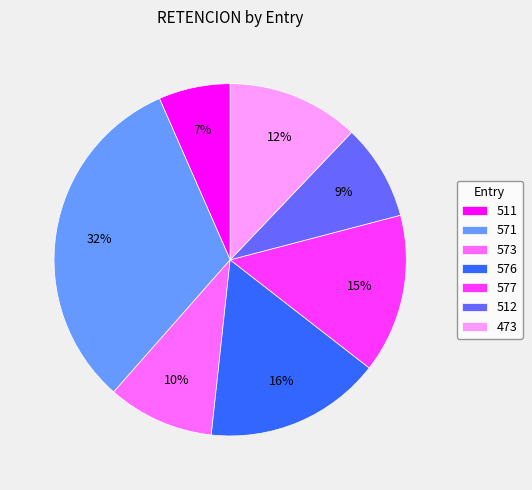

To the nearest percent, what is the difference between the 576 and 571 slice percentages?

16%